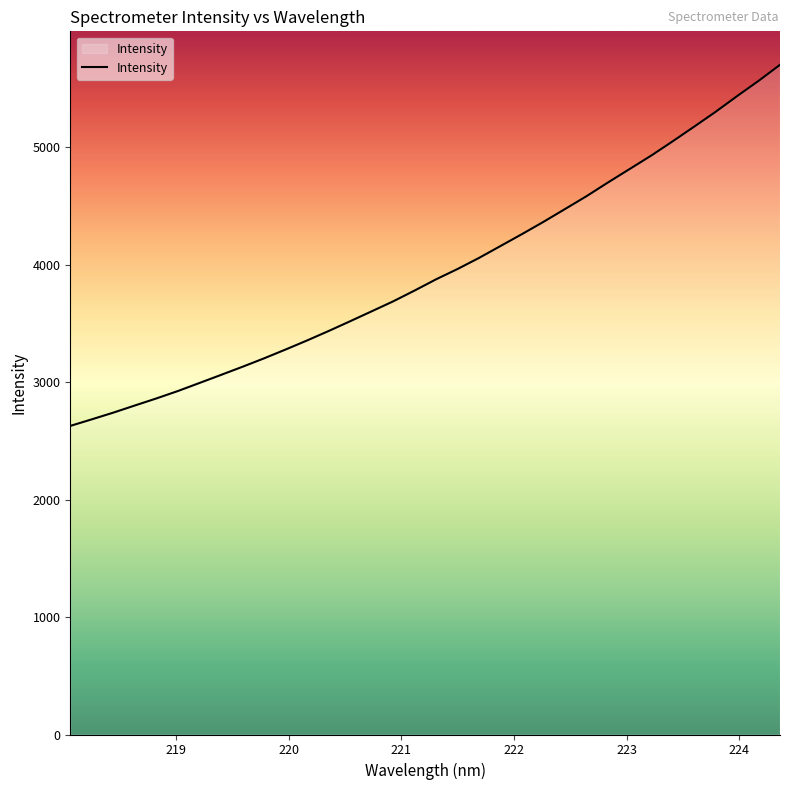

Reading left to right, extract all data points from this chart.

2626.9	2682.9	2740.0	2800.8	2860.9	2924.0	2992.3	3061.0	3130.4	3202.0	3277.1	3354.3	3434.6	3517.7	3602.2	3687.1	3779.4	3875.1	3963.0	4057.5	4158.9	4260.5	4364.9	4473.7	4583.1	4699.9	4813.7	4927.5	5049.1	5173.8	5300.4	5434.0	5563.8	5700.8